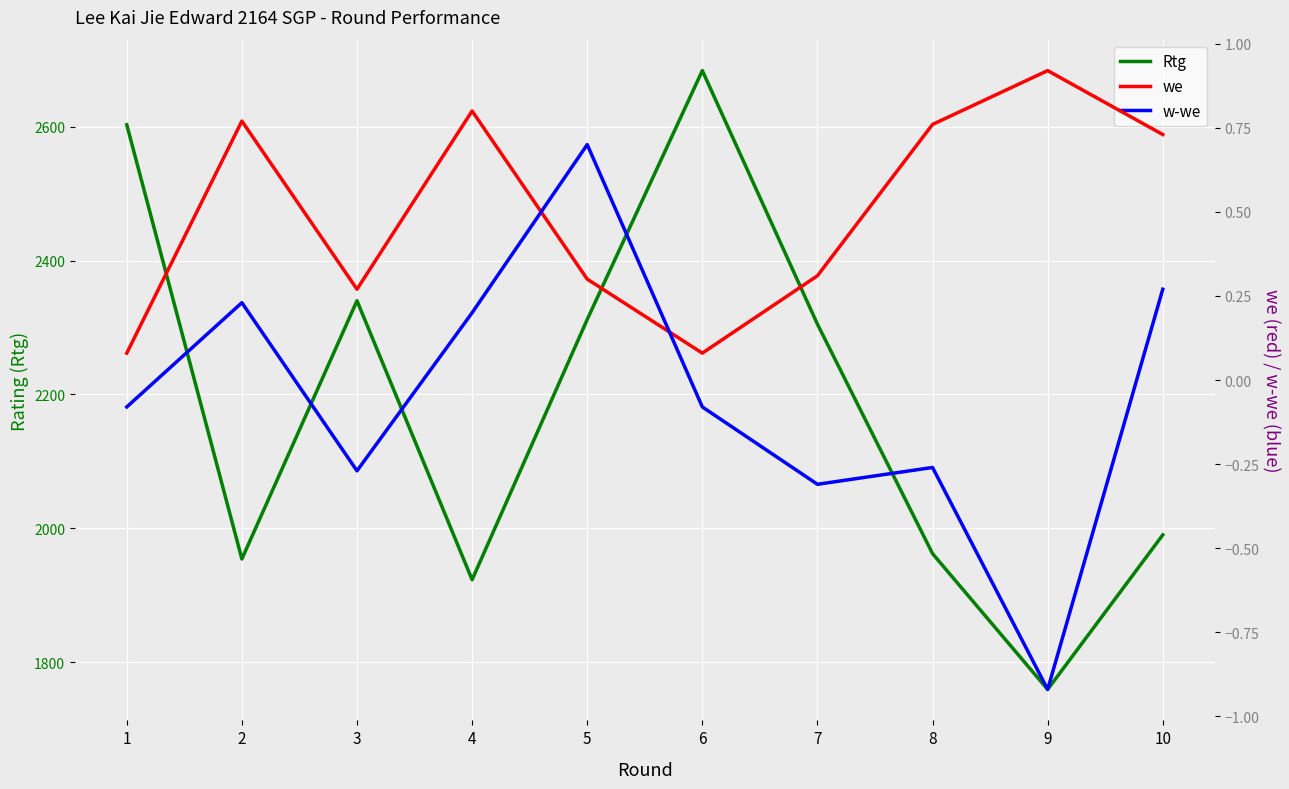

Reading left to right, extract all data points from this chart.

Rtg: 1=2603.0	2=1954.0	3=2340.0	4=1923.0	5=2312.0	6=2684.0	7=2305.0	8=1962.0	9=1759.0	10=1990.0
we: 1=0.1	2=0.8	3=0.3	4=0.8	5=0.3	6=0.1	7=0.3	8=0.8	9=0.9	10=0.7
w-we: 1=-0.1	2=0.2	3=-0.3	4=0.2	5=0.7	6=-0.1	7=-0.3	8=-0.3	9=-0.9	10=0.3